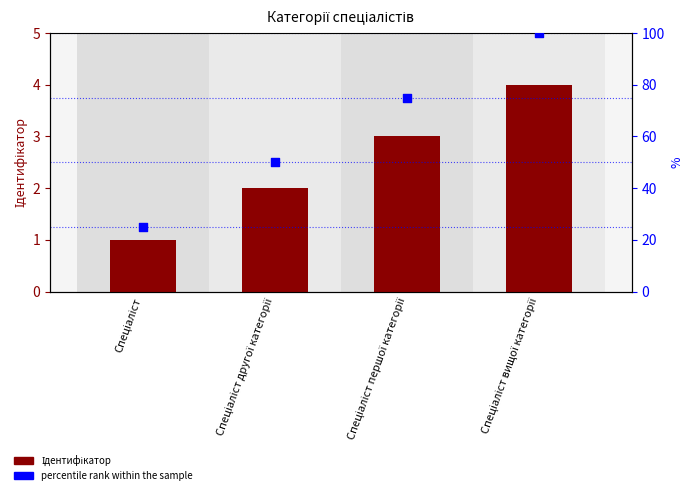

What is the total value across all series at Спеціаліст?

26